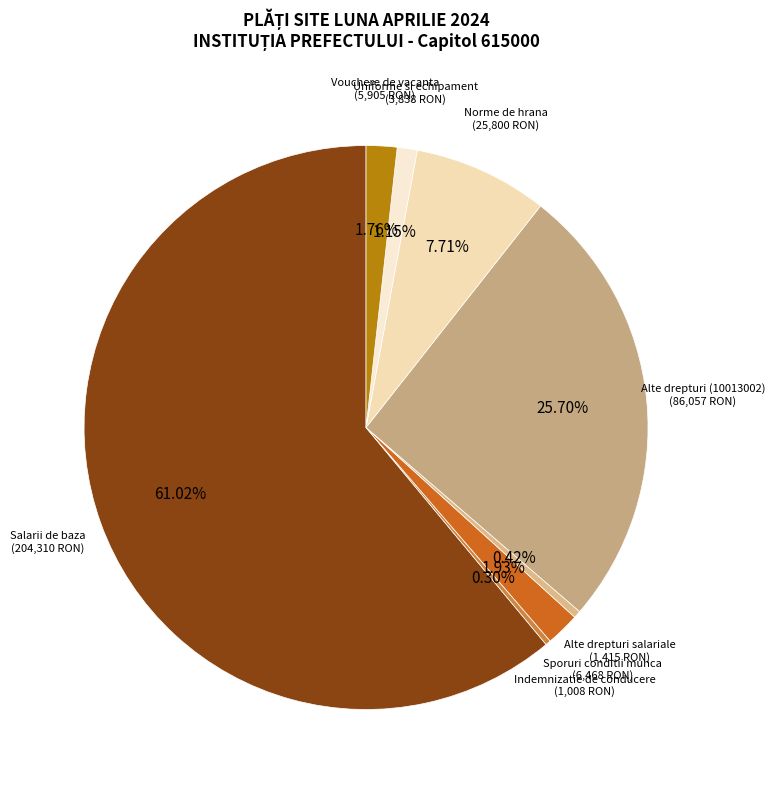

Does any single category account for the majority?

Yes